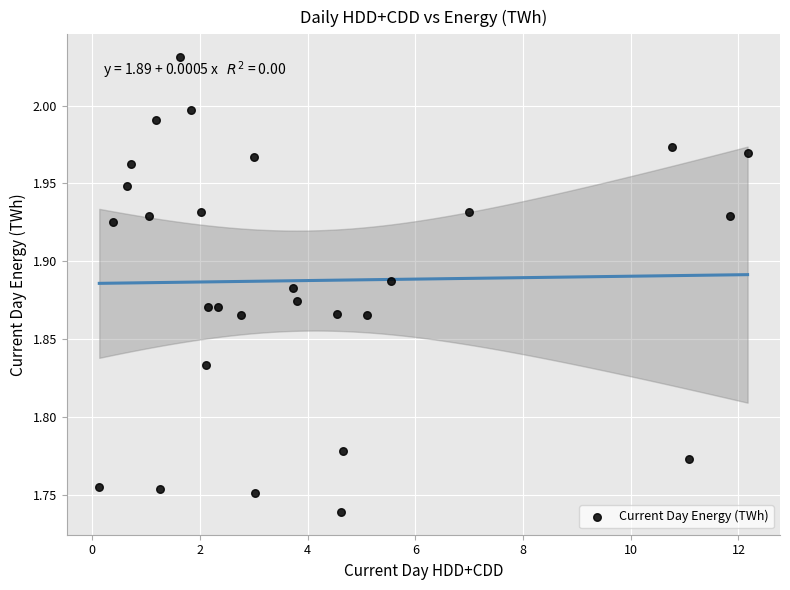

What is the range of X values (max minus min)?

12.0